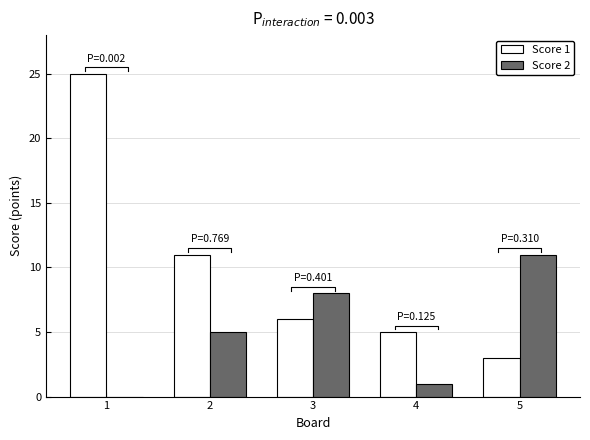

What is the spread (max minus min) of values at 1?

25